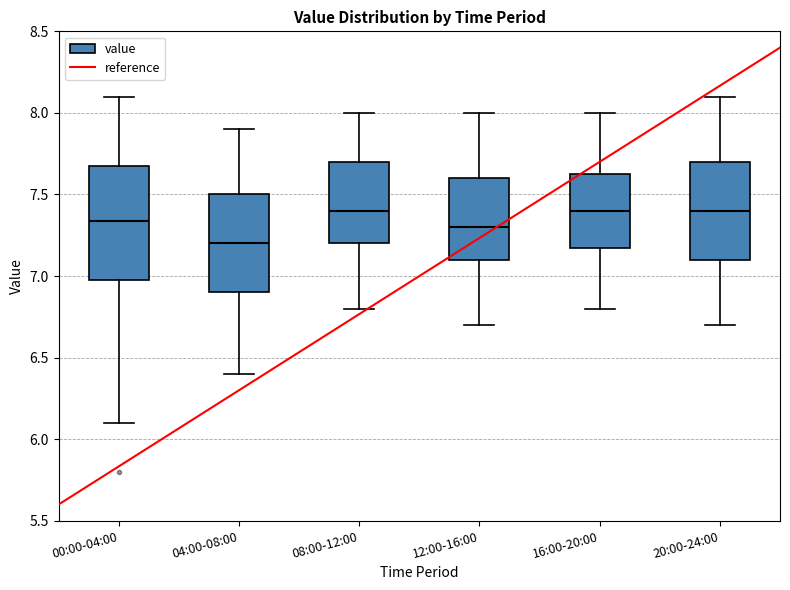

Reading left to right, read every box against the y-axis: the position of its median line, the range the box covers, and the ends of its whiskers. The values are not printed on the chart, so give them approximately, as read against the axis.

00:00-04:00: median 7.35, box 7.00 to 7.70, whiskers 6.10 to 8.10
04:00-08:00: median 7.20, box 6.90 to 7.50, whiskers 6.40 to 7.90
08:00-12:00: median 7.40, box 7.20 to 7.70, whiskers 6.80 to 8.00
12:00-16:00: median 7.30, box 7.10 to 7.60, whiskers 6.70 to 8.00
16:00-20:00: median 7.40, box 7.20 to 7.65, whiskers 6.80 to 8.00
20:00-24:00: median 7.40, box 7.10 to 7.70, whiskers 6.70 to 8.10